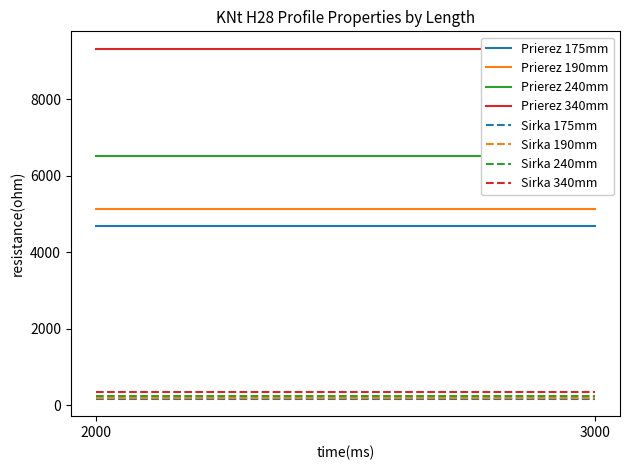

Read the Sirka a [mm] value at 3000.

175.0